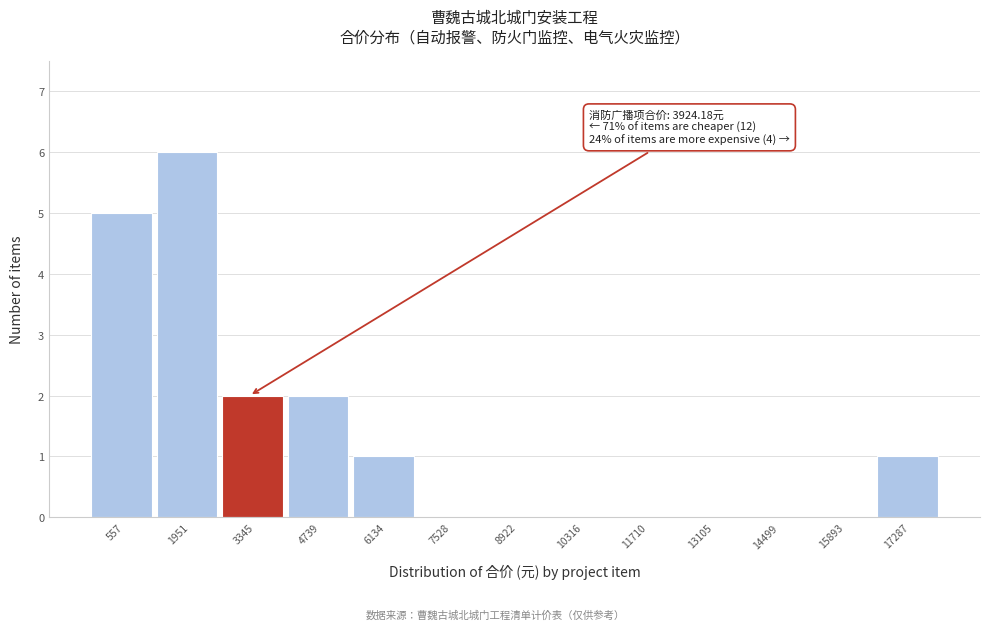

Reading left to right, transcribe all the data shown in this chart.

557=5	1951=6	3345=2	4739=2	6134=1	7528=0	8922=0	10316=0	11710=0	13105=0	14499=0	15893=0	17287=1